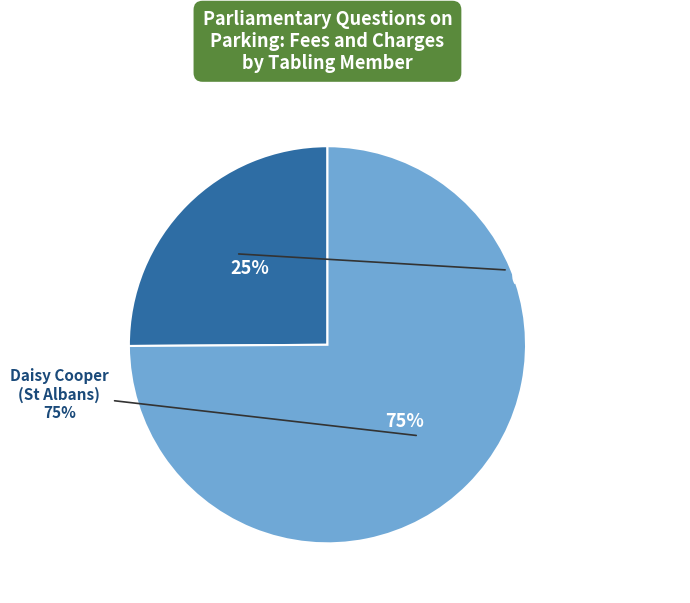

Which slice is the smallest?

Lloyd Russell-Moyle
(Brighton, Kemptown)
UIN: 25968